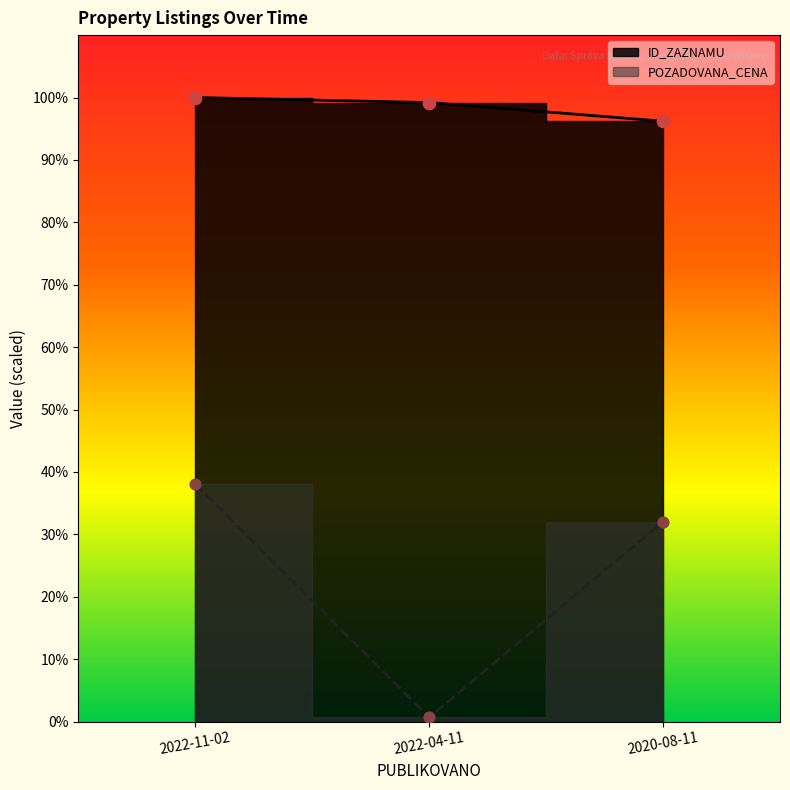

Which series reaches the minimum Y coordinate?

POZADOVANA_CENA